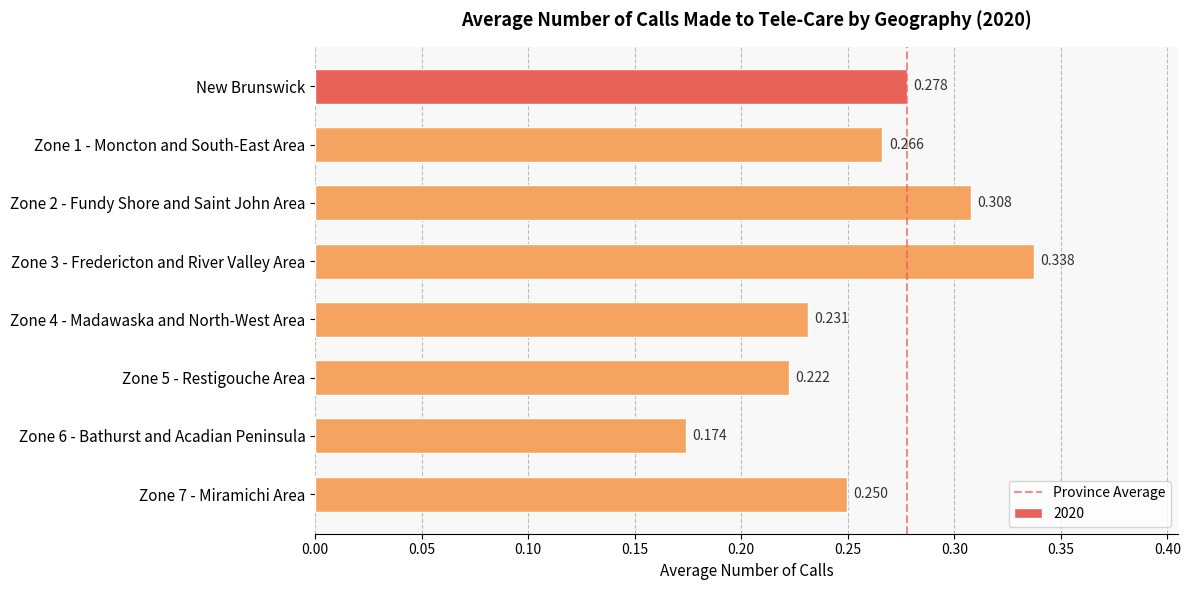

Which has a higher value, New Brunswick or Zone 5 - Restigouche Area?

New Brunswick